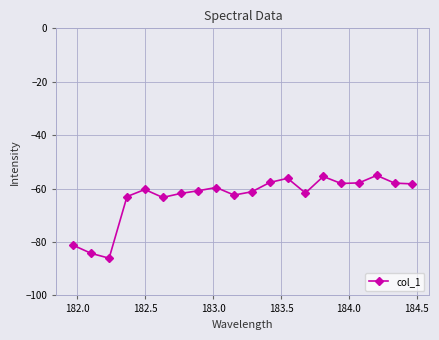

True or false: the data has more than 0 interior local peaks.

True